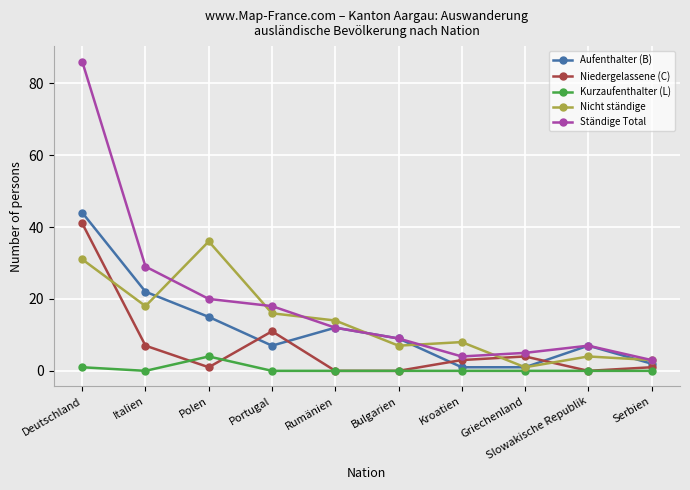

Count the number of categories in the chart.

10